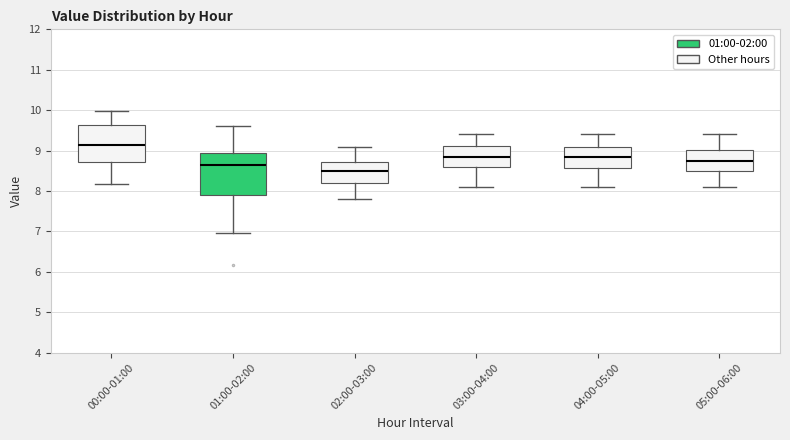

Comparing the boxes themselves (not the whiskers), which one is the tallest?

01:00-02:00